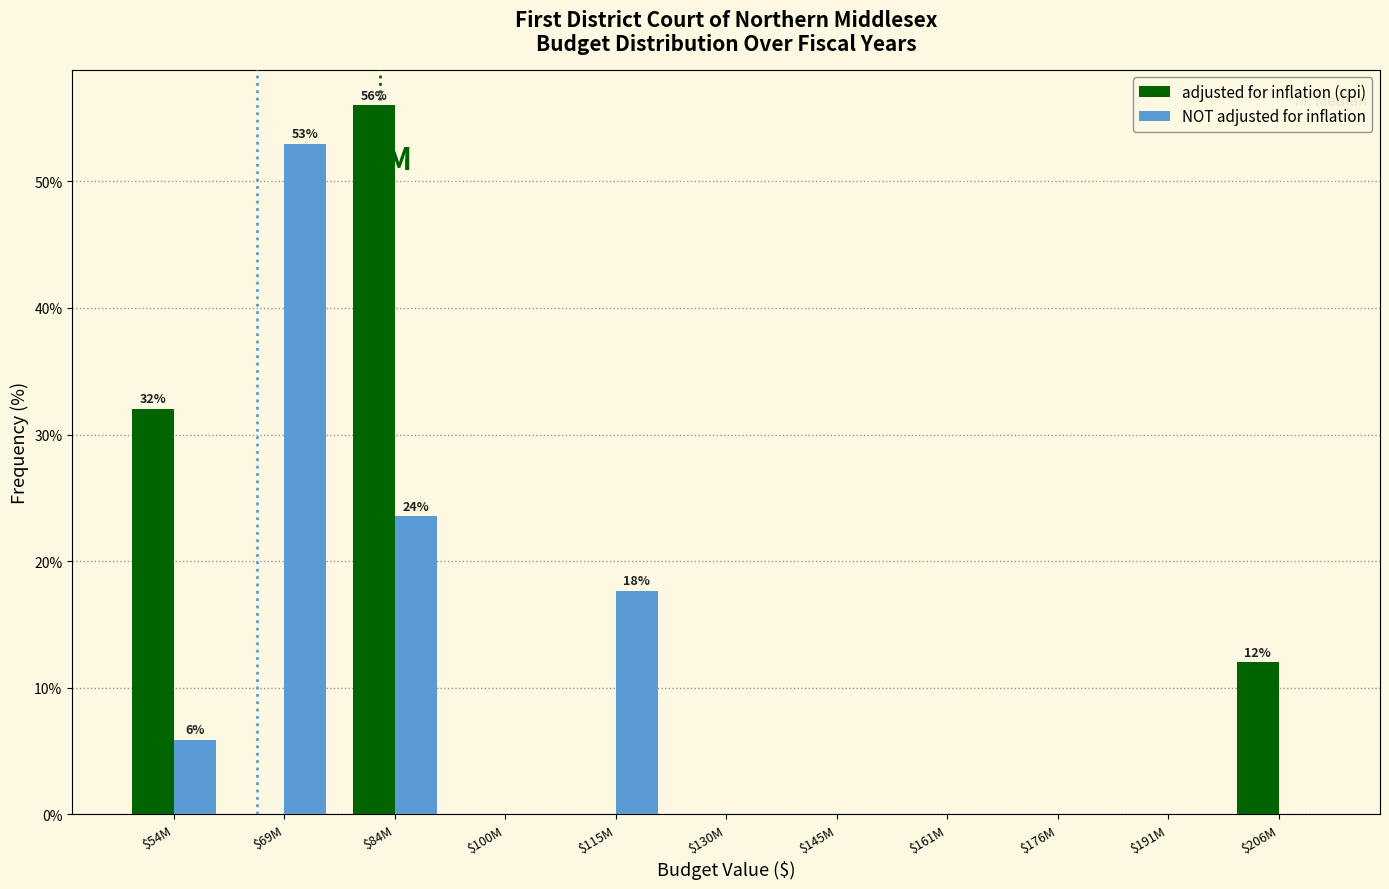

What is the total value across all series at $54M?

37.9